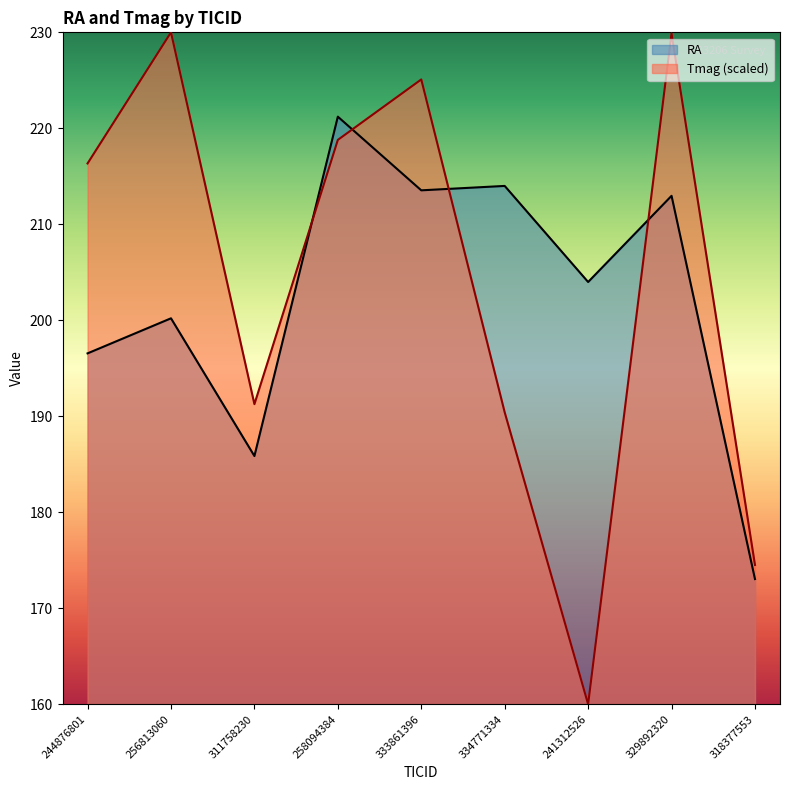

Rank the series by their average value, from lowest to highest.

RA, Tmag (scaled)